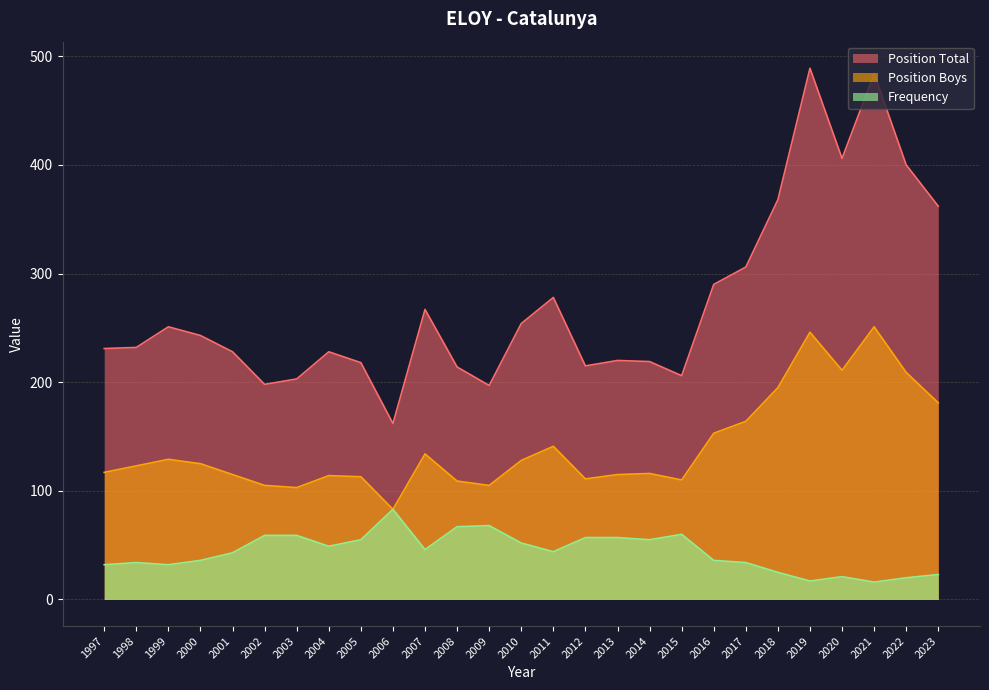

List the series in order of their overall mean, highest first.

Position Total, Position Boys, Frequency